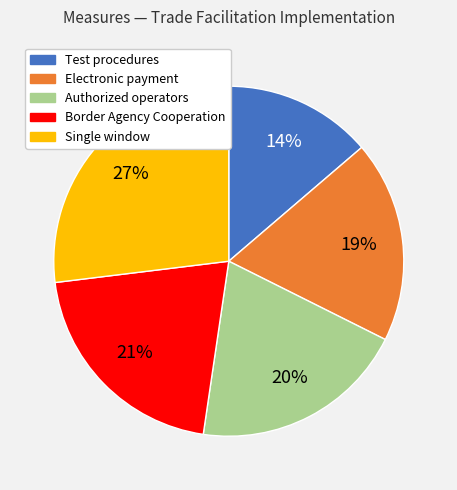

To the nearest percent, what is the average slice percentage?

20%